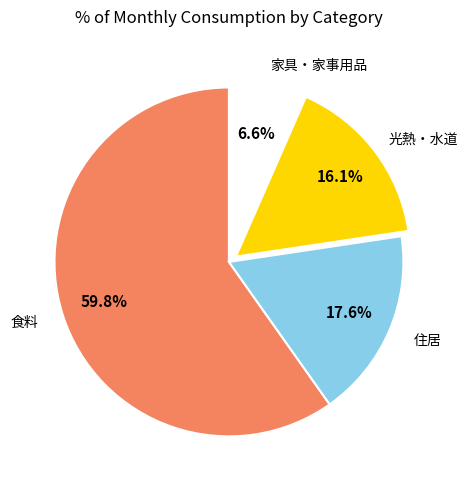

Does any single category account for the majority?

Yes